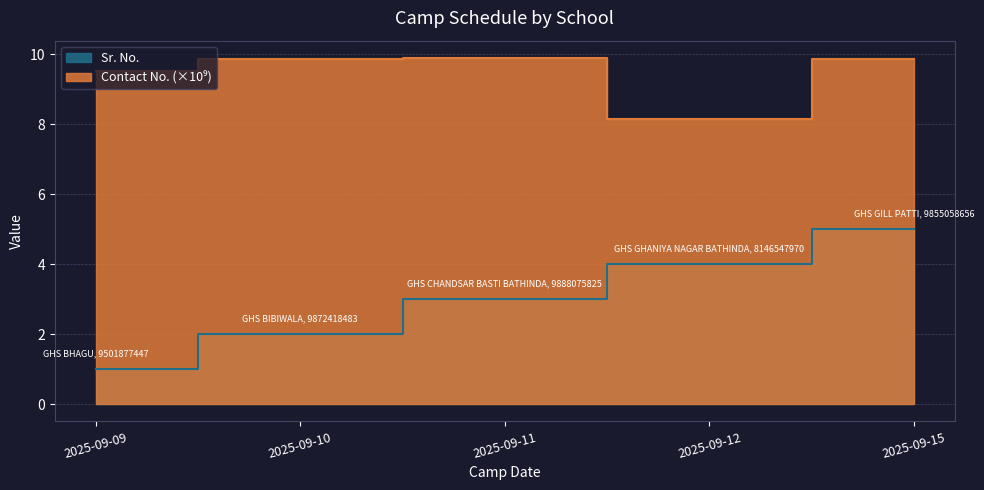

Does the chart display data point markers on the line(s)?

No